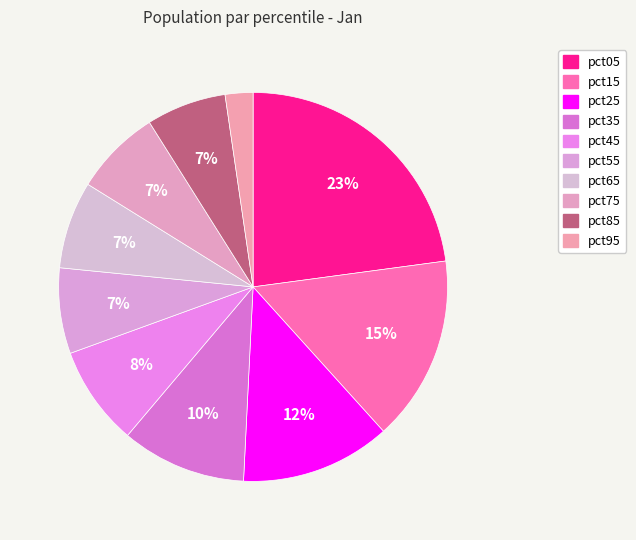

How many segments does this pie chart have?

10